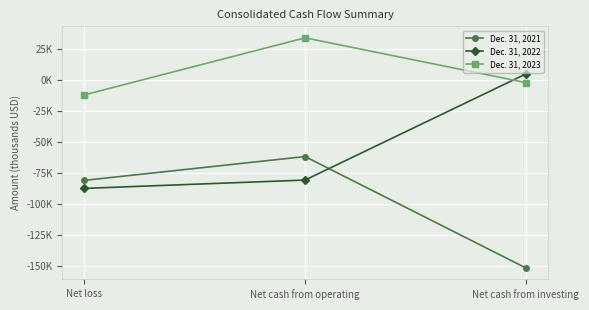

At which label is Dec. 31, 2023 closest to 11078?

Net cash from investing